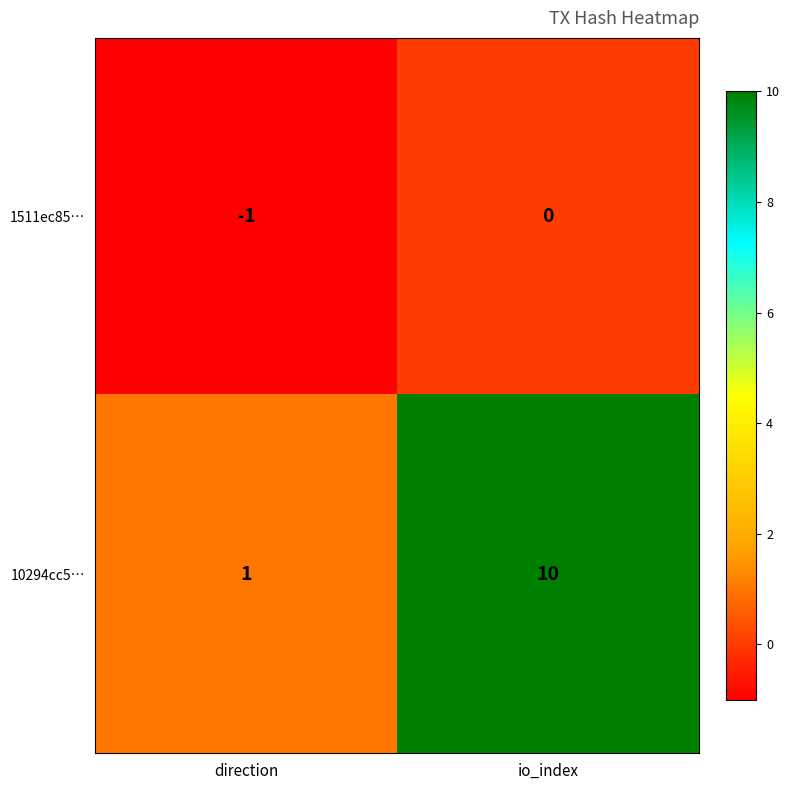

Which series has the widest spread of values?

10294cc5…